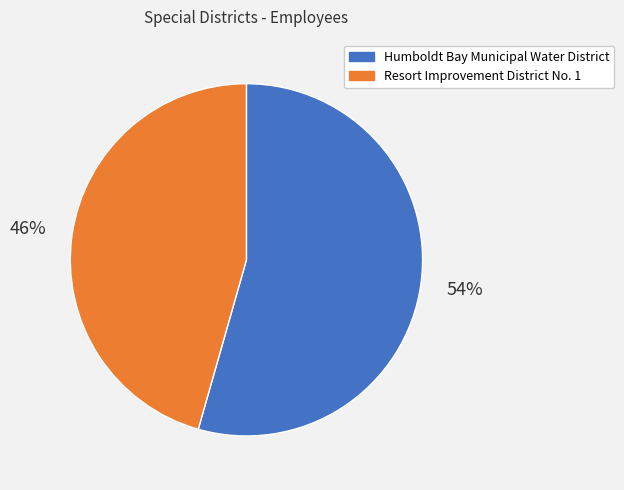

How many slices are in this pie chart?

2